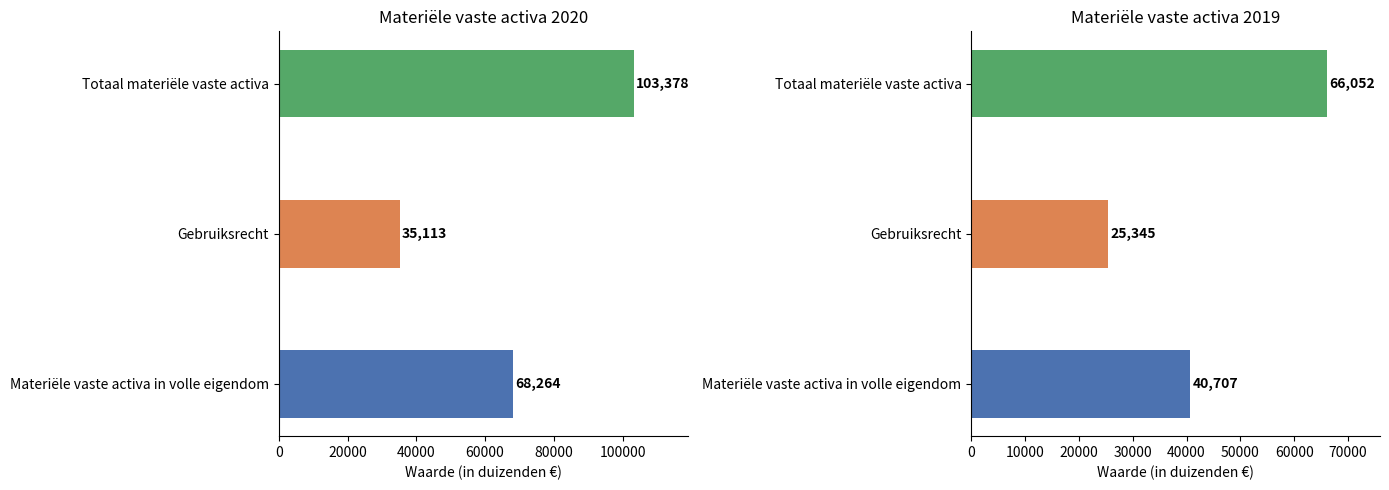

What position from the right is Materiële vaste activa in volle eigendom?

3